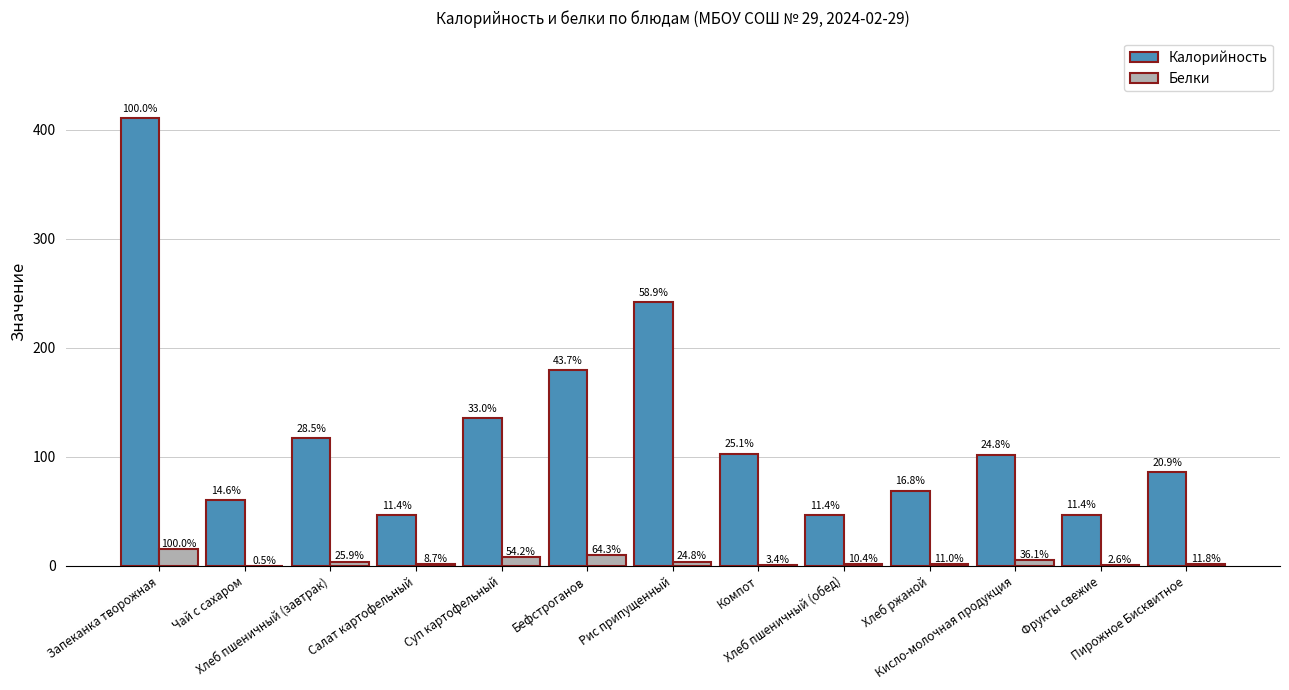

What is the average value of the Калорийность series?

126.5